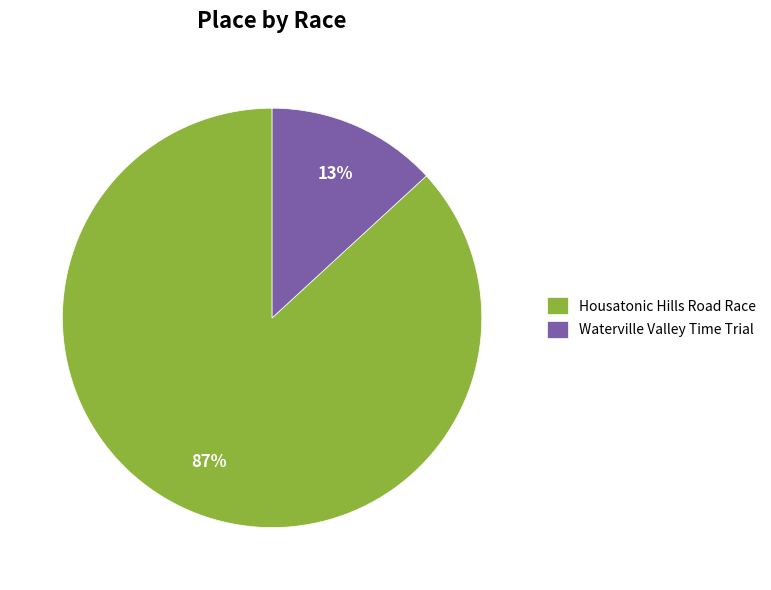

Is there a majority slice in this chart?

Yes